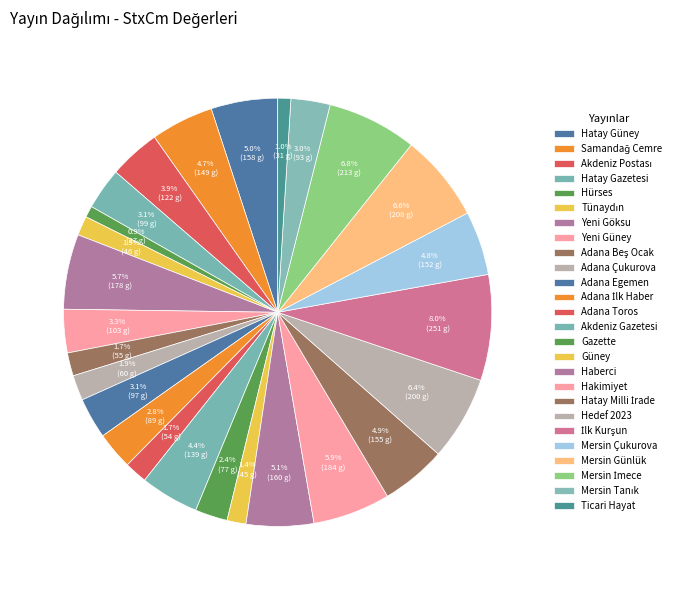

Approximately how many times larger is the value at Güney compared to Adana Egemen?

0.5